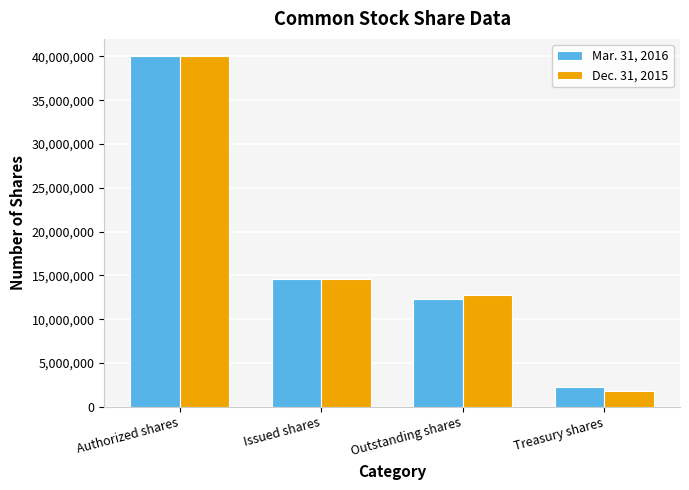

At which label is Dec. 31, 2015 closest to 20908898?

Issued shares